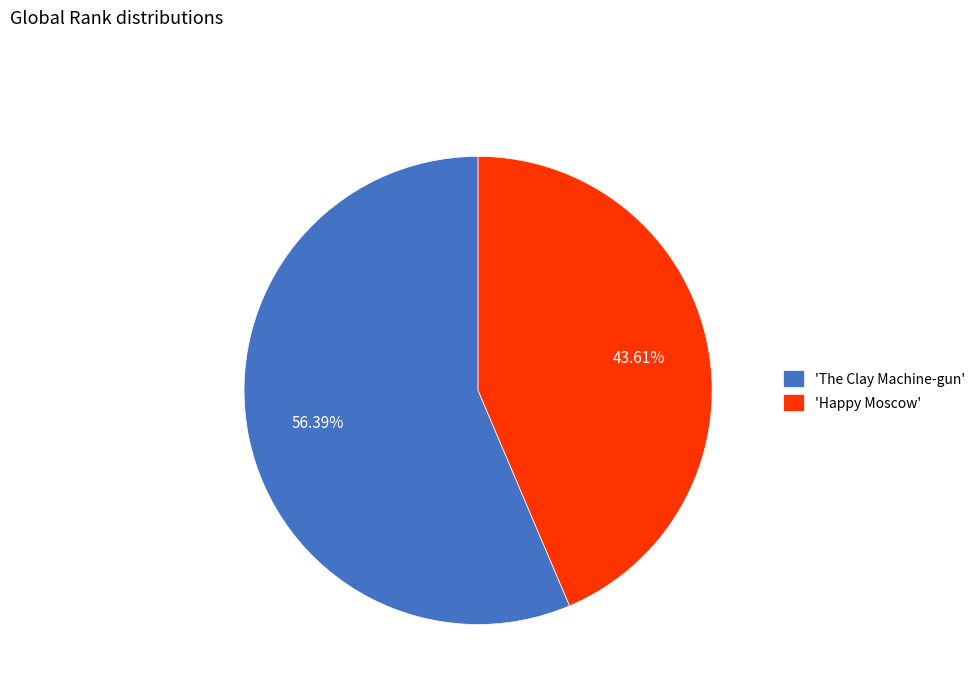

Combined, do 'The Clay Machine-gun' and 'Happy Moscow' account for over 50%?

Yes